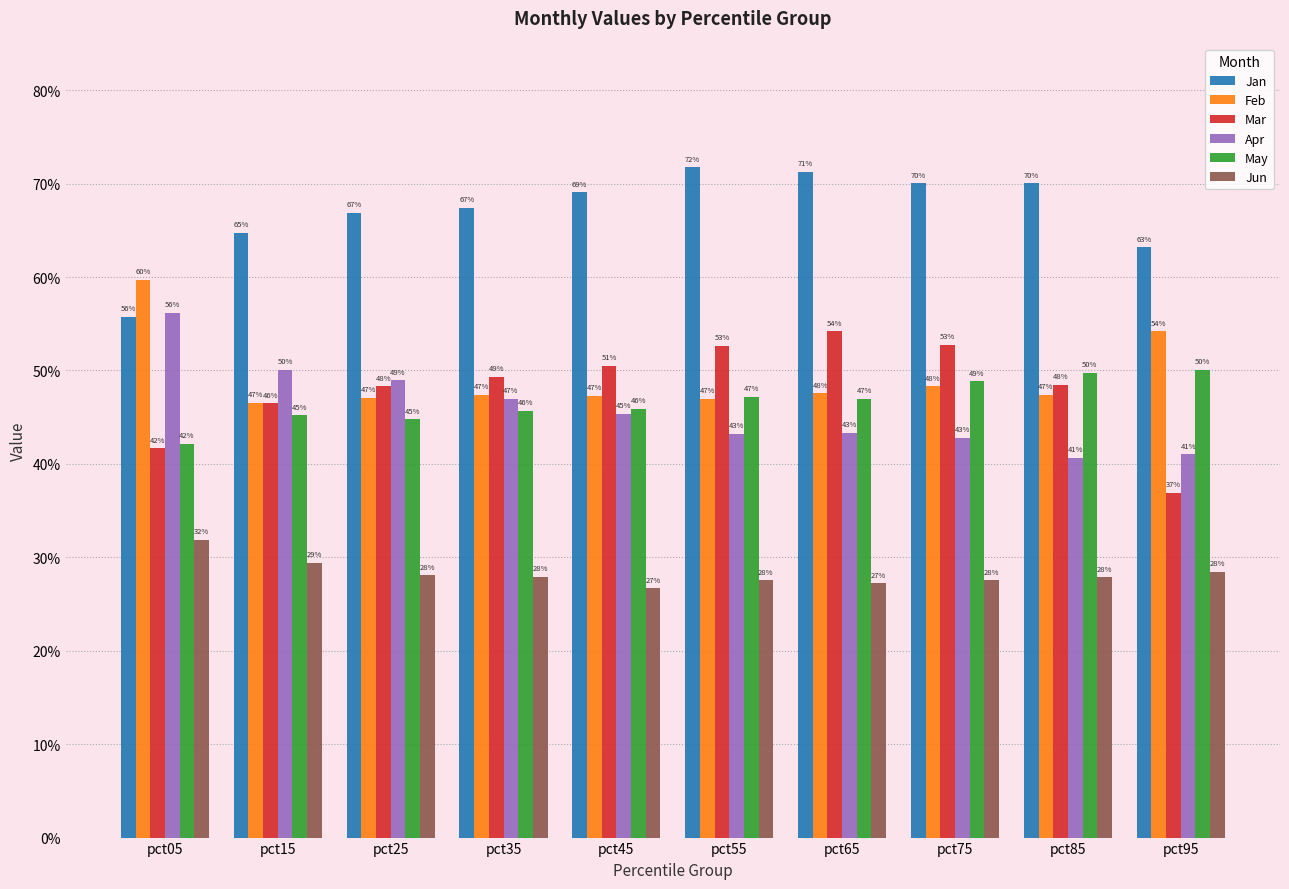

What is the highest value of the Apr series?

0.6